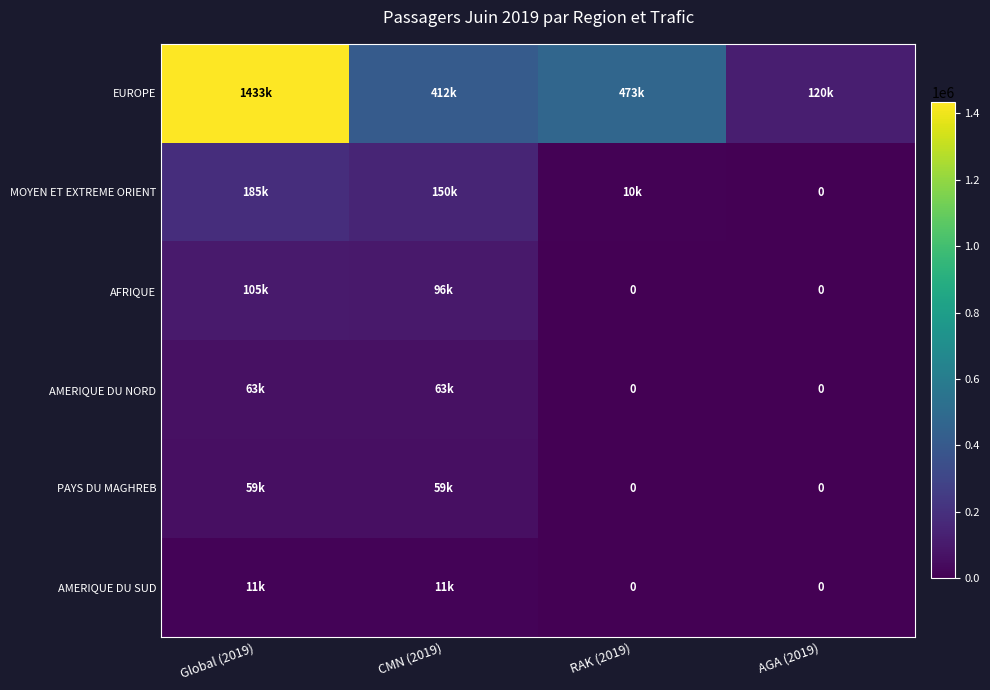

At which label does AFRIQUE first exceed 95886?

Global (2019)